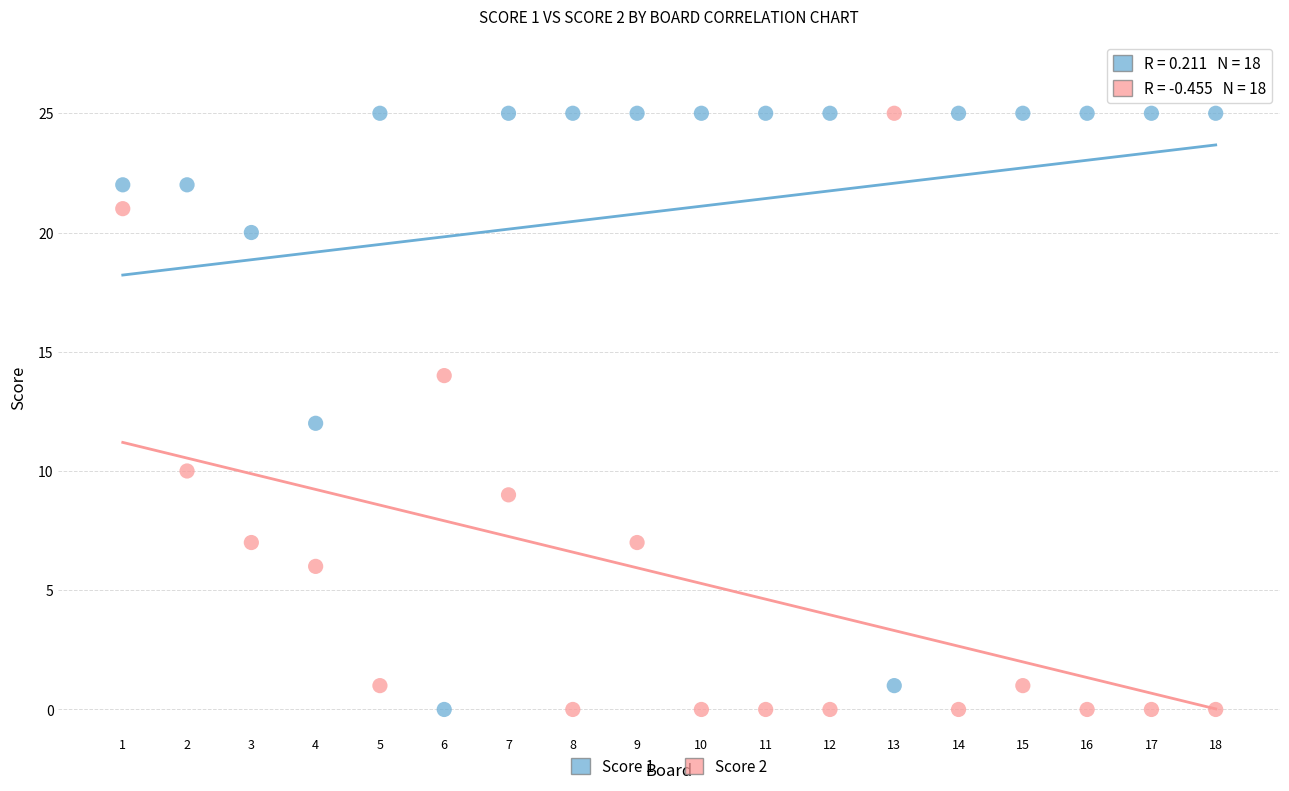

Across all data points, what is the range of X values (max minus min)?

17